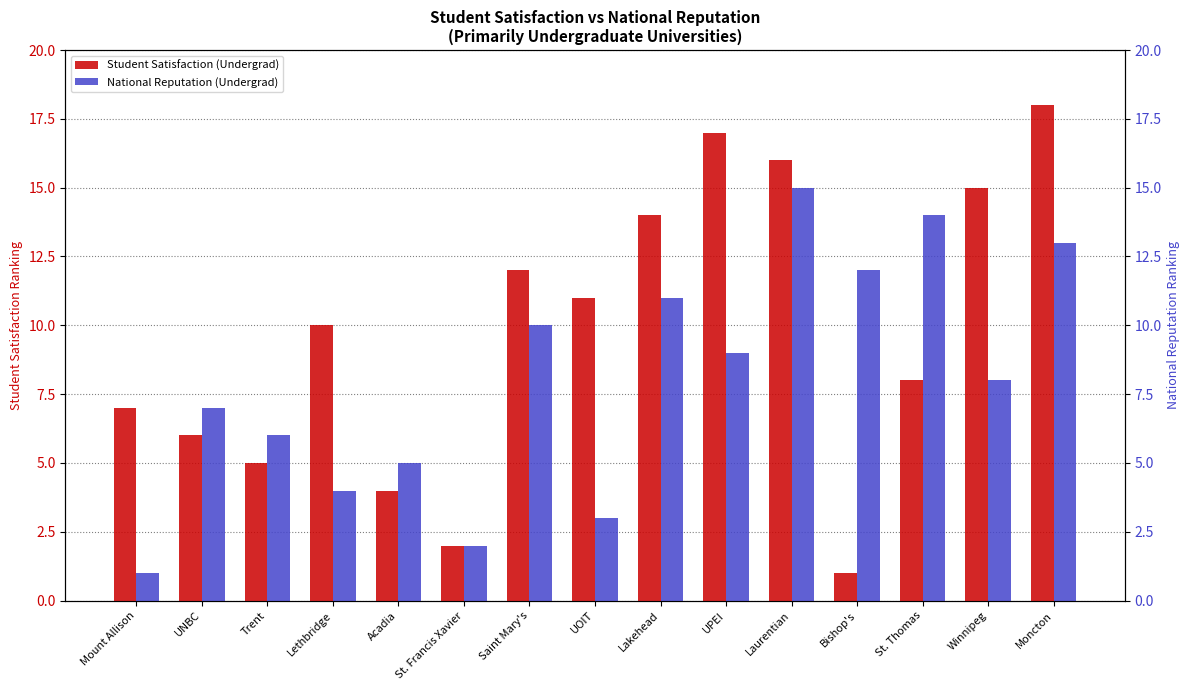

What is the label of the 8th bar from the right?

UOIT